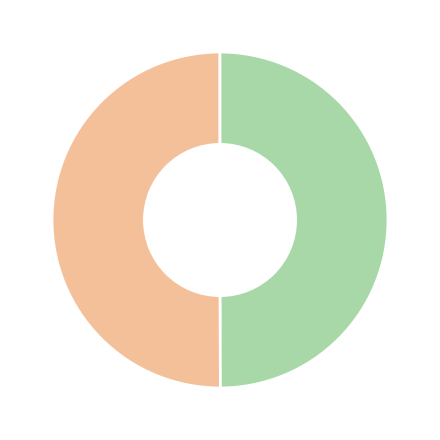

How many segments does this pie chart have?

2